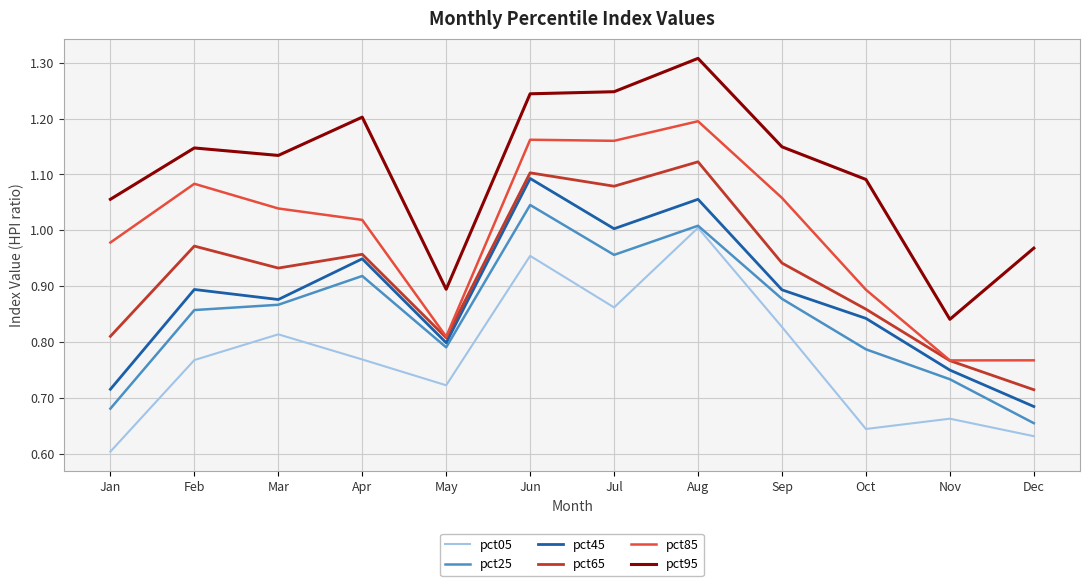

What is the sum of all pct05 values?

9.3